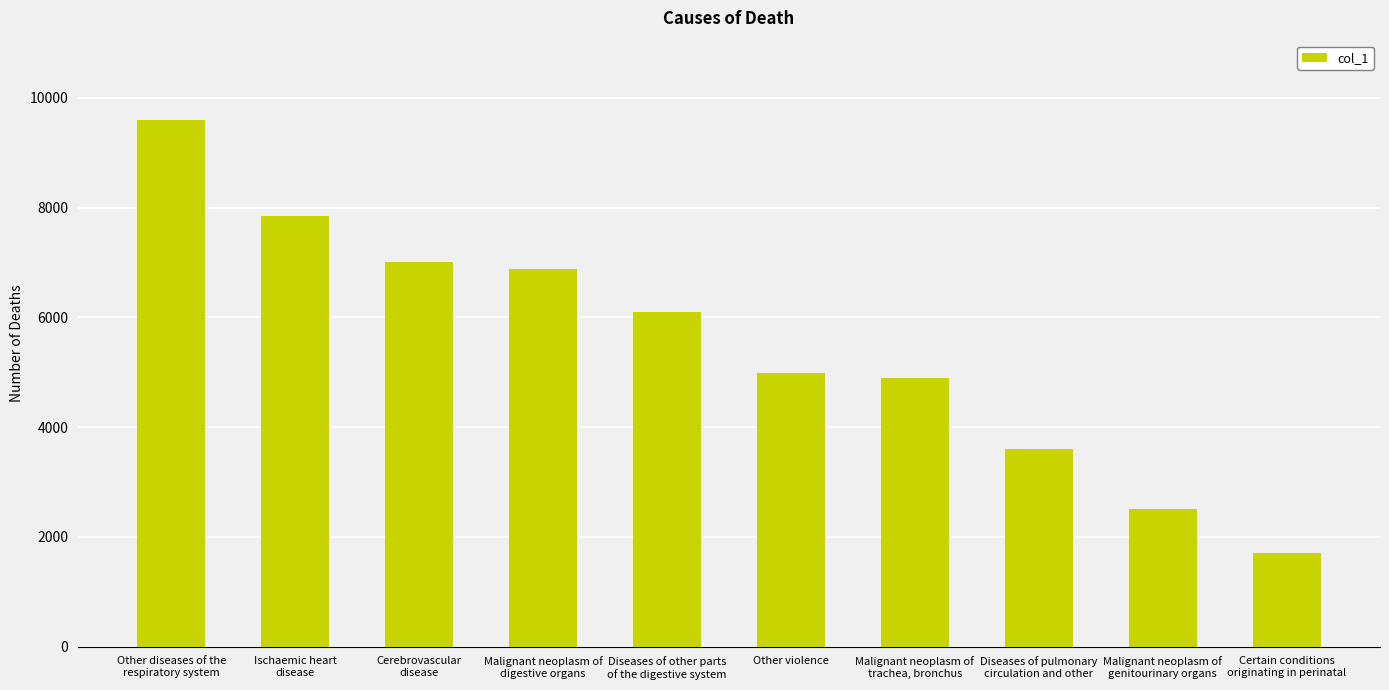

List the labels in order of value, smallest first.

Certain conditions
originating in perinatal, Malignant neoplasm of
genitourinary organs, Diseases of pulmonary
circulation and other, Malignant neoplasm of
trachea, bronchus, Other violence, Diseases of other parts
of the digestive system, Malignant neoplasm of
digestive organs, Cerebrovascular
disease, Ischaemic heart
disease, Other diseases of the
respiratory system